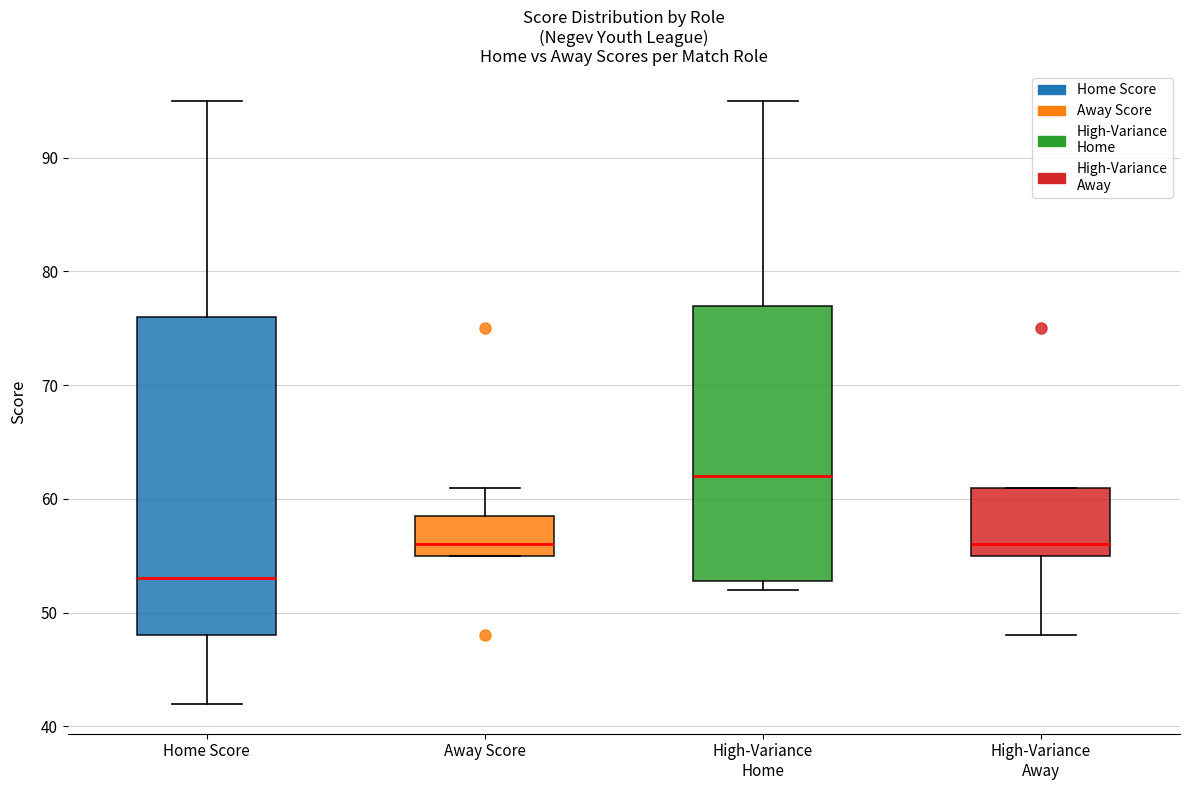

Reading left to right, read every box against the y-axis: the position of its median line, the range the box covers, and the ends of its whiskers. The values are not printed on the chart, so give them approximately, as read against the axis.

Home Score: median 53, box 48 to 76, whiskers 42 to 95
Away Score: median 56, box 55 to 59, whiskers 55 to 61
High-Variance Home: median 62, box 53 to 77, whiskers 52 to 95
High-Variance Away: median 56, box 55 to 61, whiskers 48 to 61